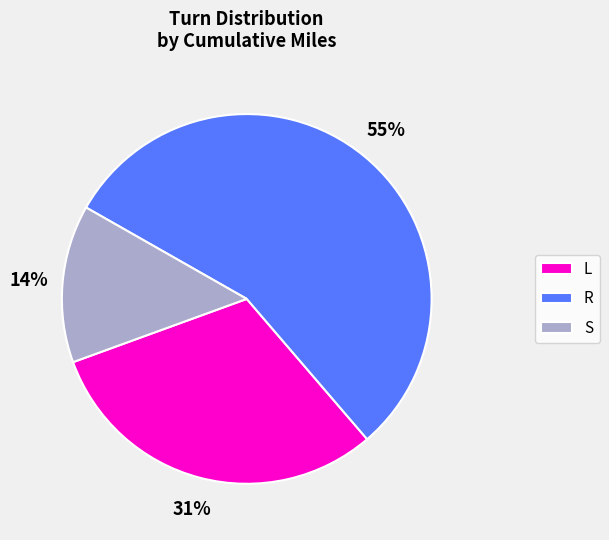

Between R and S, which is larger?

R